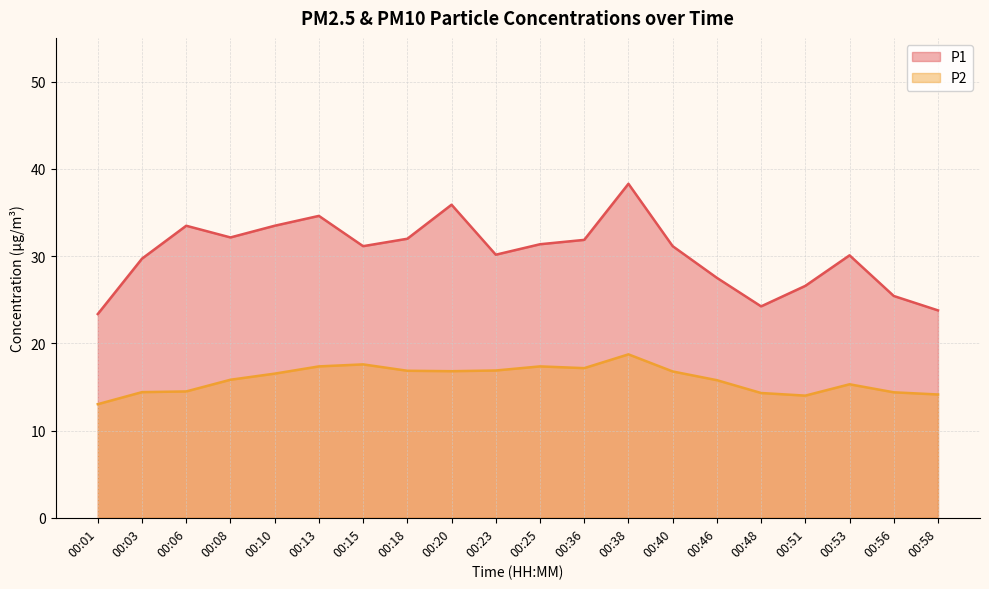

Is it true that P1 equals 23.4 at 00:01?

True